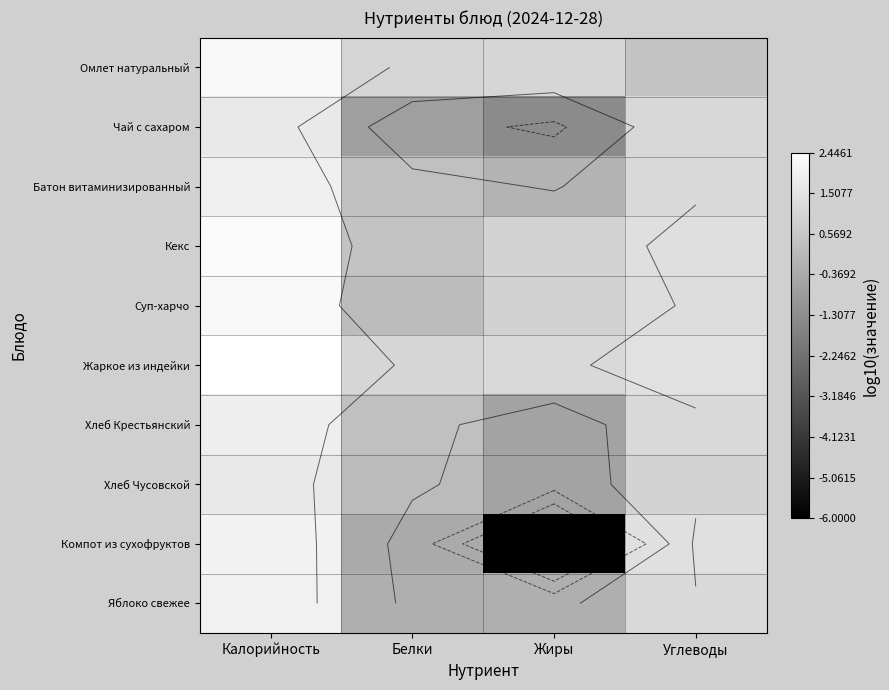

Is it true that Хлеб Чусовской equals -0.9 at Жиры?

False